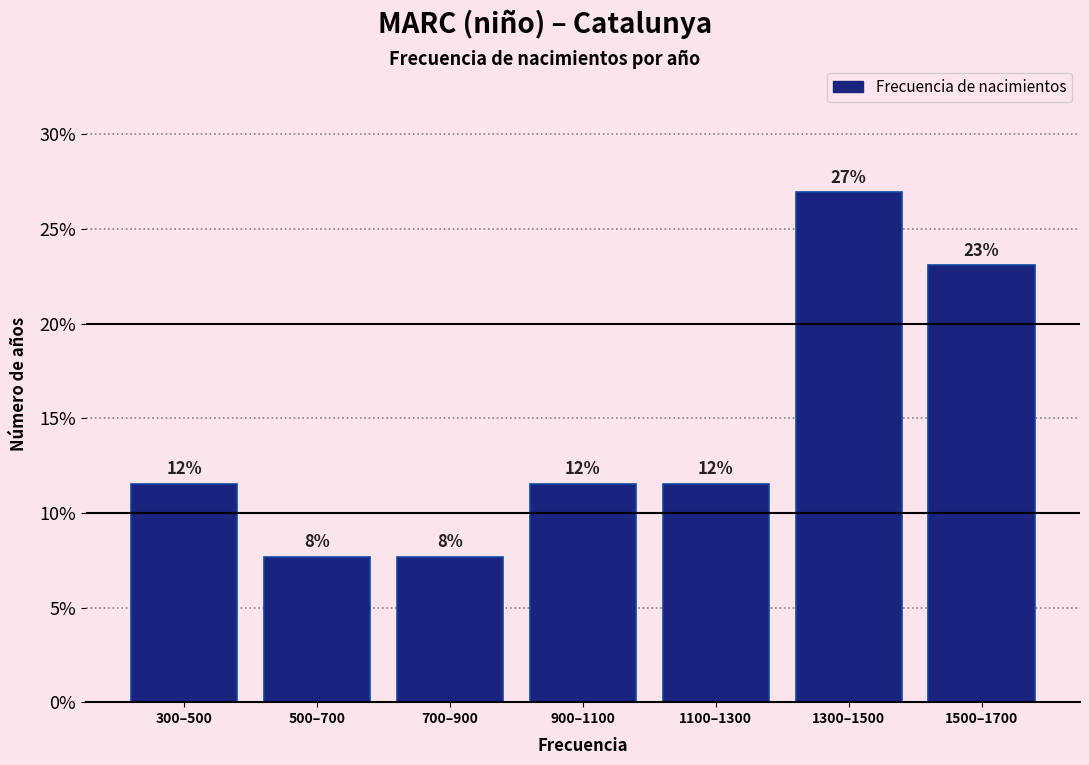

How many bars are there in total?

7